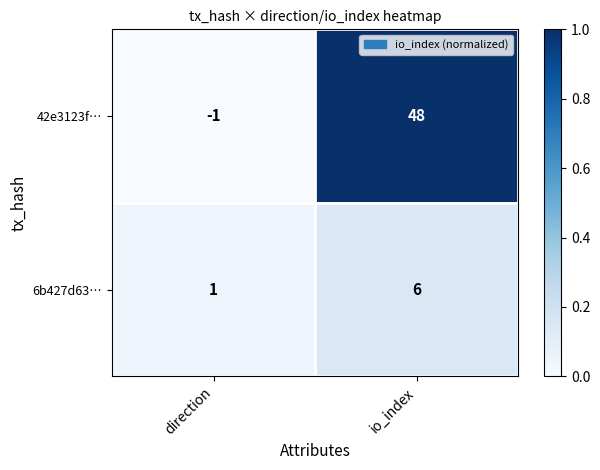

Reading left to right, what are all the values shown in this chart?

42e3123f…: -1	48
6b427d63…: 1	6